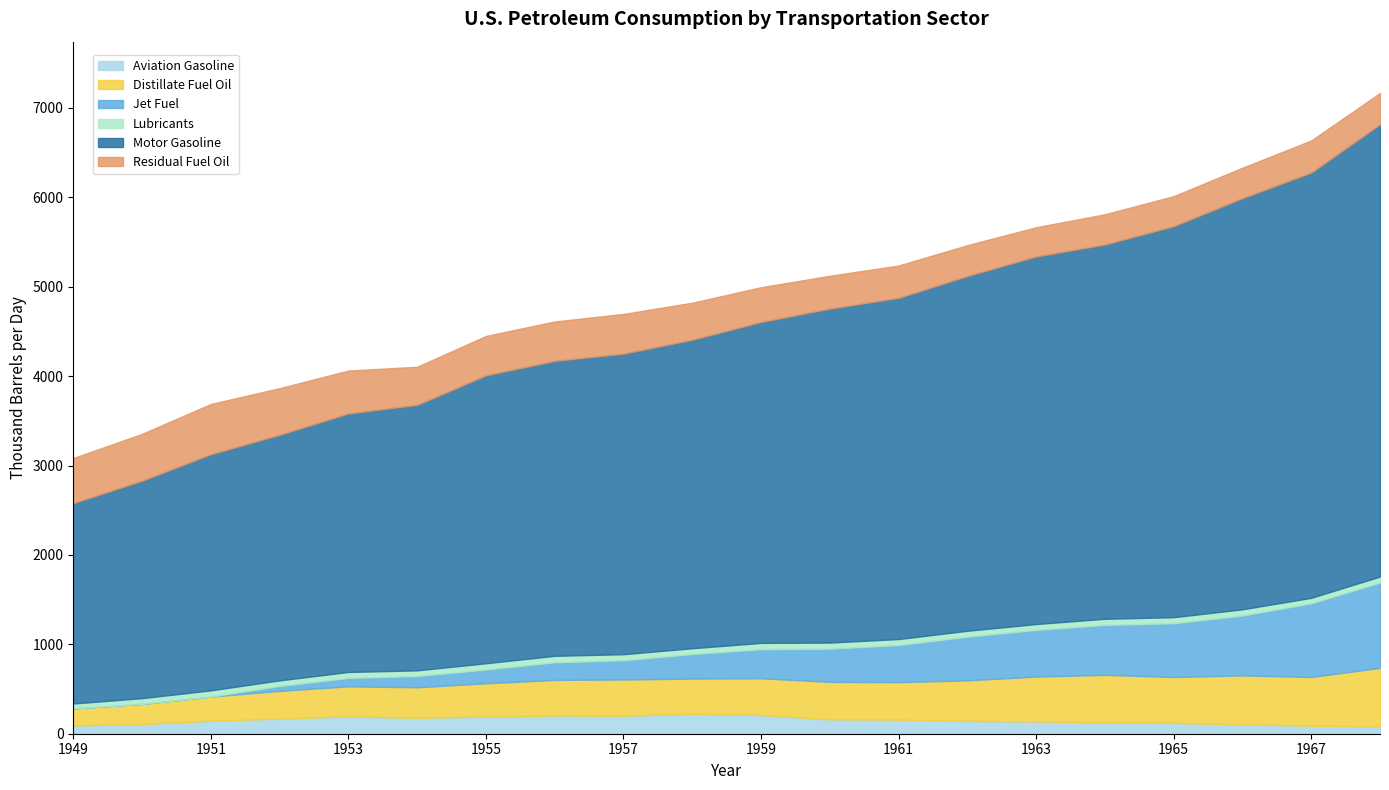

What is the sum of all Residual Fuel Oil values?

8261.5